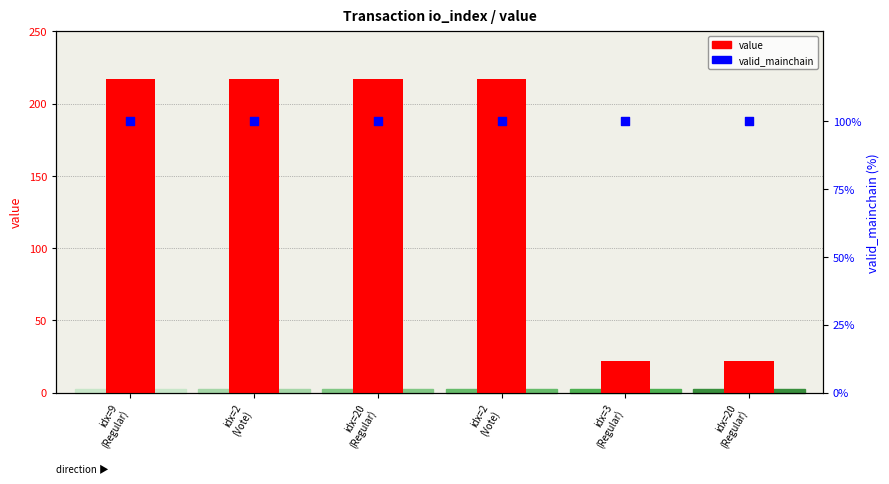

Which series has the largest total across all categories?

value